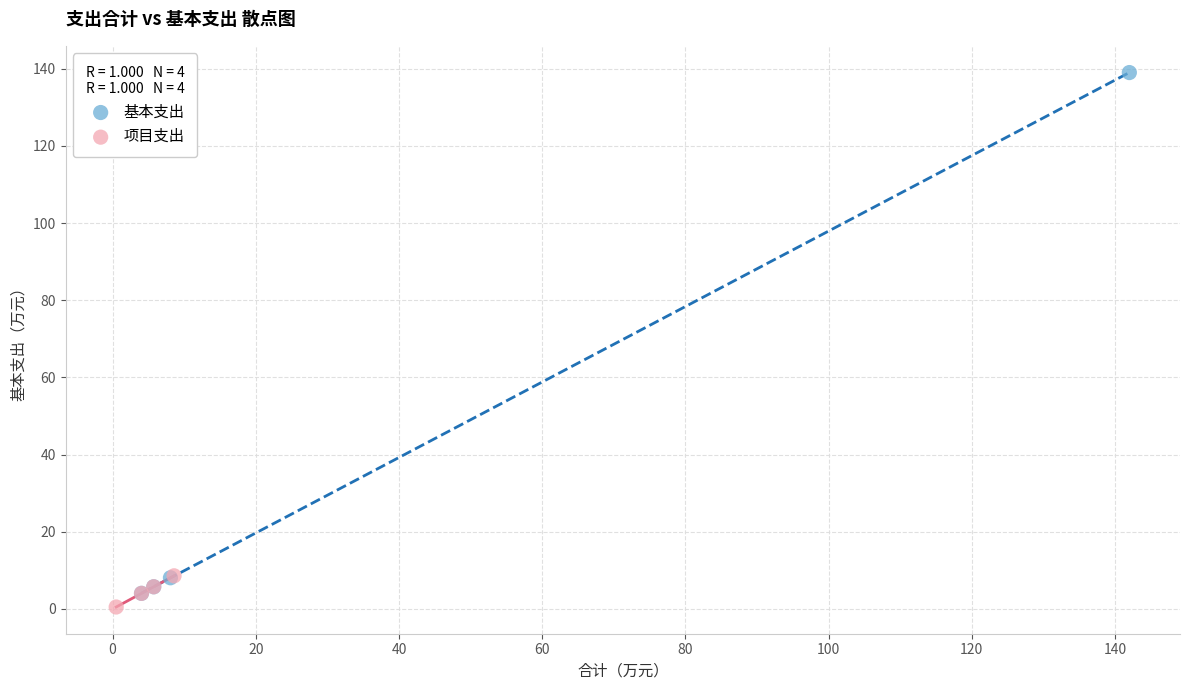

What are all the series names shown in the legend?

基本支出, 项目支出